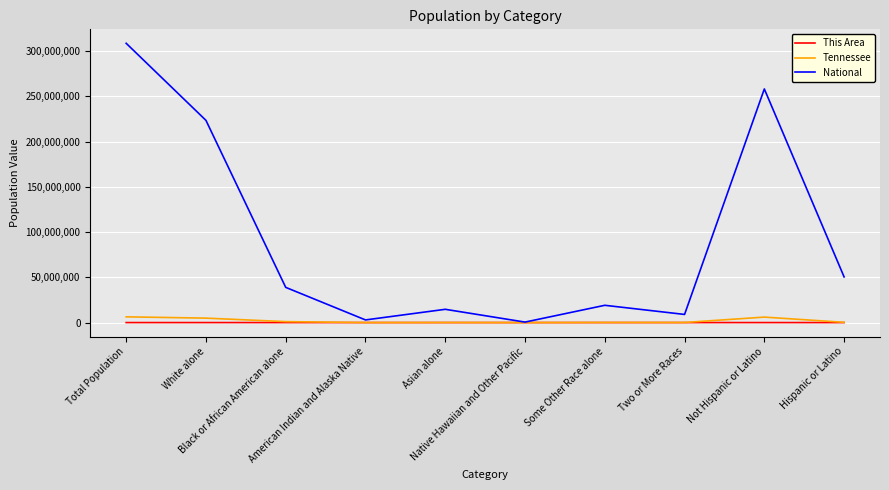

Which series has the widest spread of values?

National